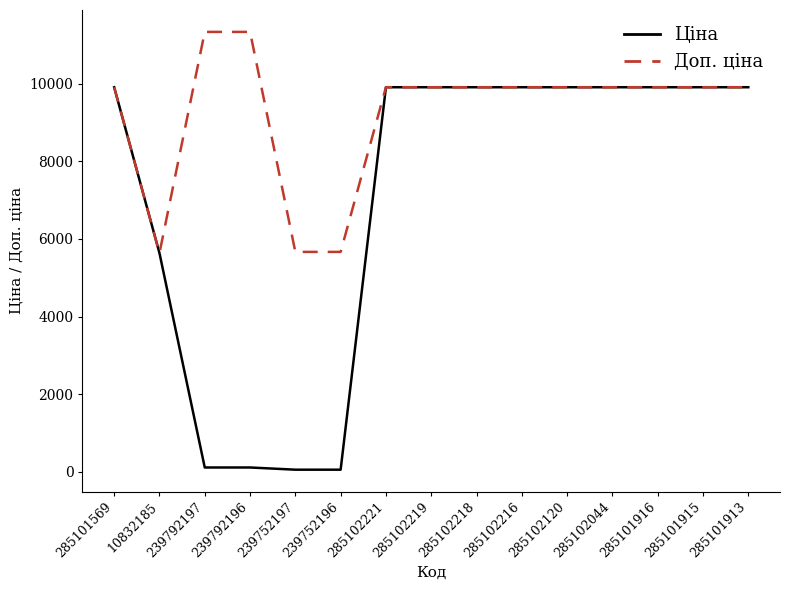

What is the average value of the Доп. ціна series?

9248.2